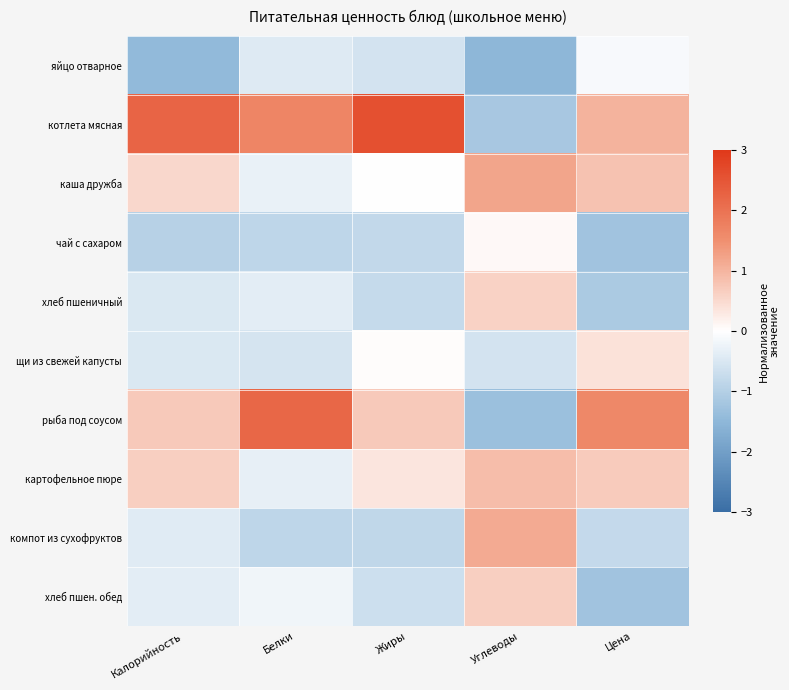

Which has a higher value, Углеводы or Калорийность?

Калорийность